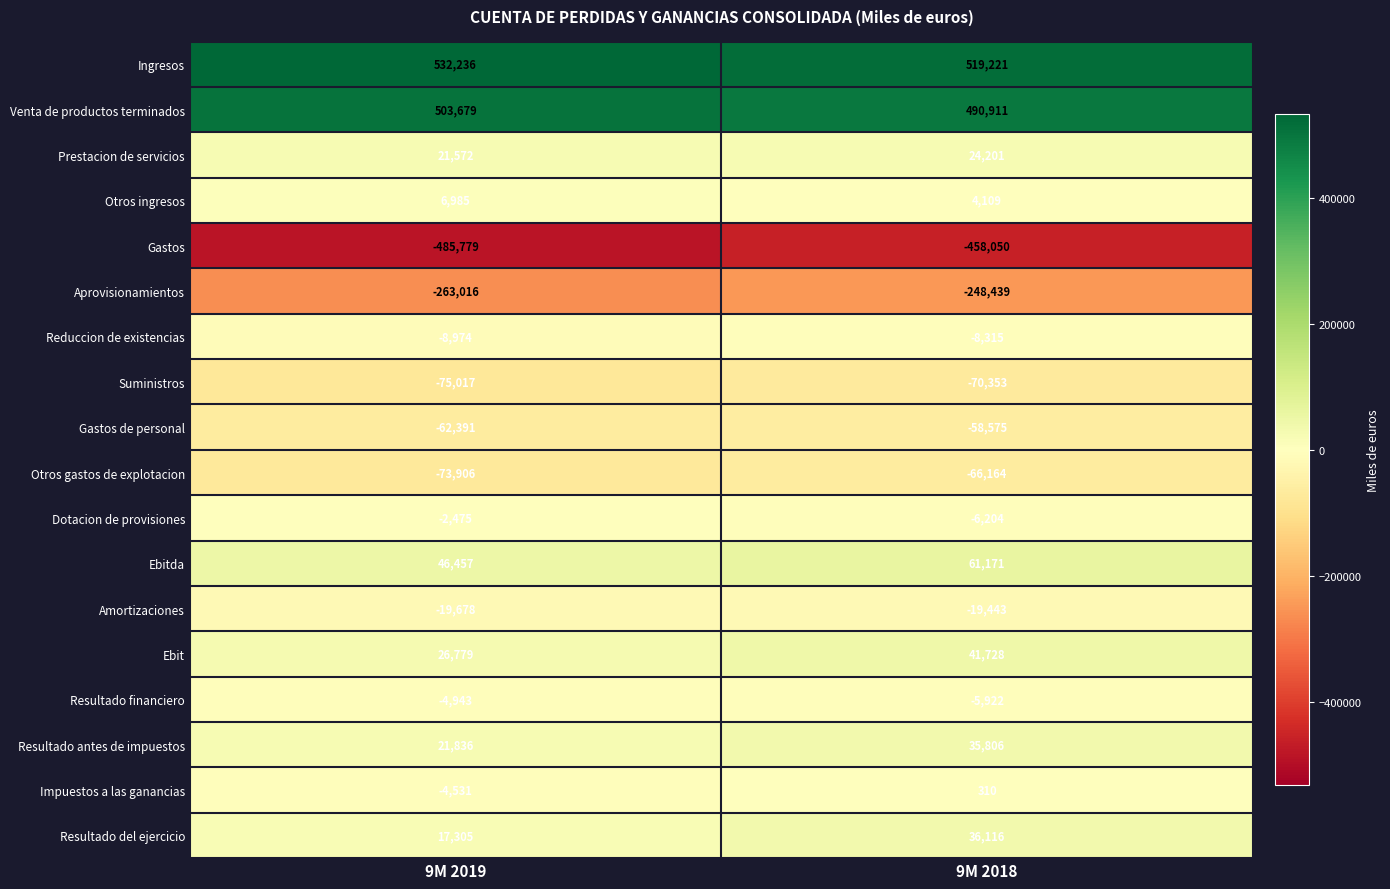

At which category does the chart reach its peak across all series?

9M 2019